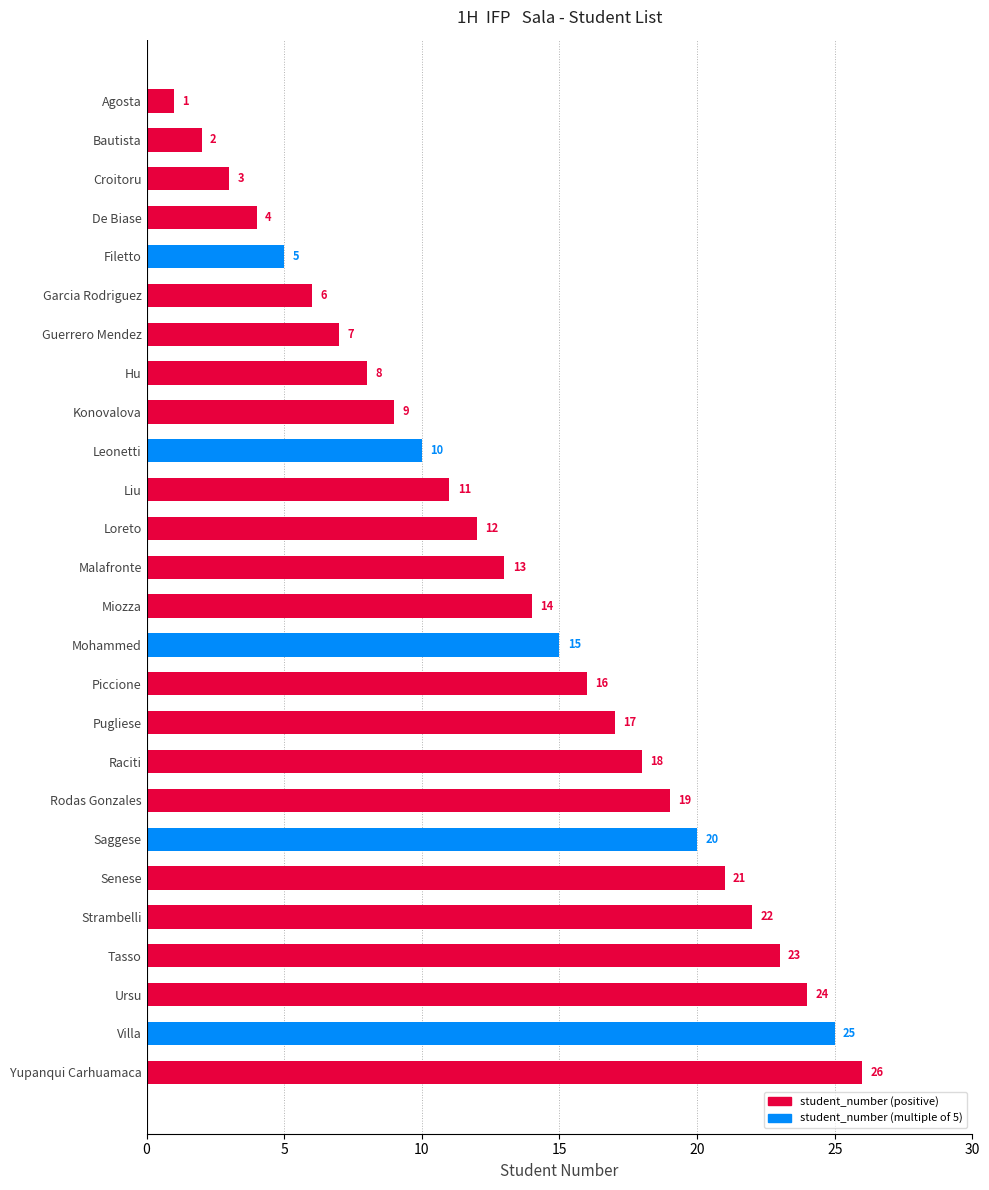

Rank the categories by value from lowest to highest.

Agosta, Bautista, Croitoru, De Biase, Filetto, Garcia Rodriguez, Guerrero Mendez, Hu, Konovalova, Leonetti, Liu, Loreto, Malafronte, Miozza, Mohammed, Piccione, Pugliese, Raciti, Rodas Gonzales, Saggese, Senese, Strambelli, Tasso, Ursu, Villa, Yupanqui Carhuamaca